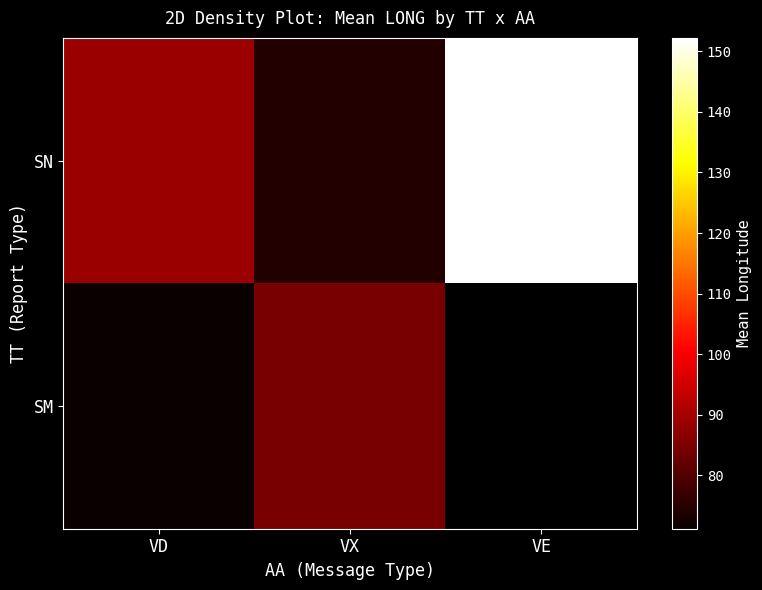

What is the spread (max minus min) of values at VD?

17.7